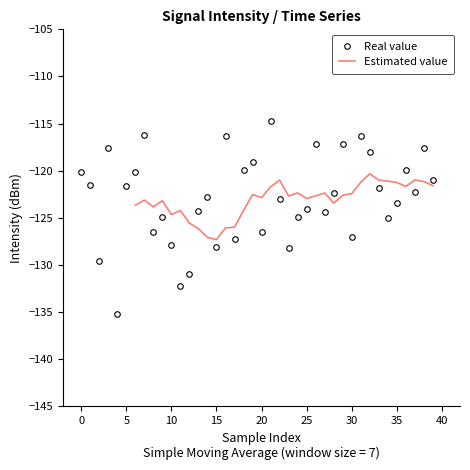

How many interior local valleys does the Real value series have?

12